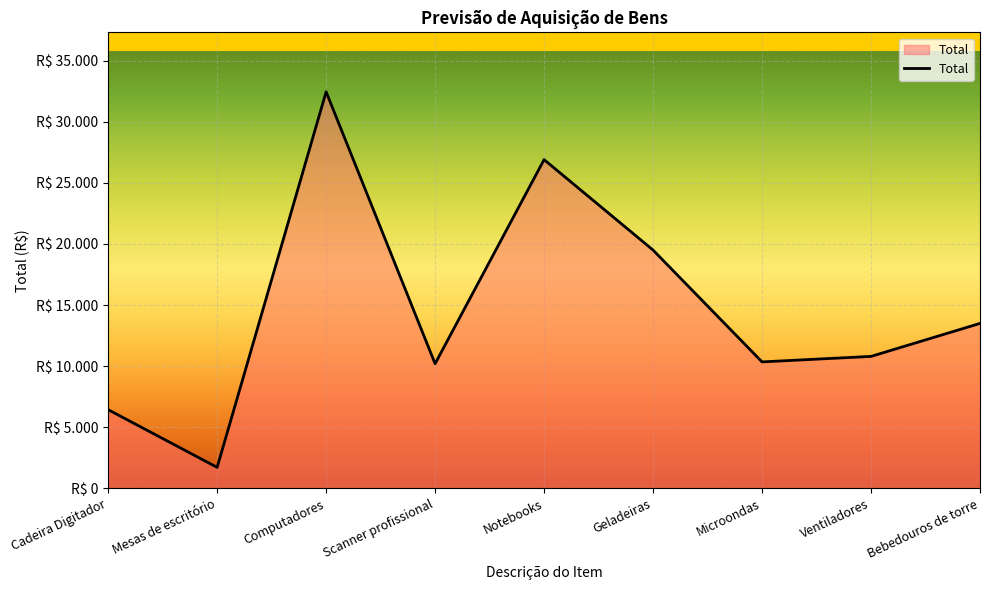

What is the difference between the maximum and minimum values?

30730